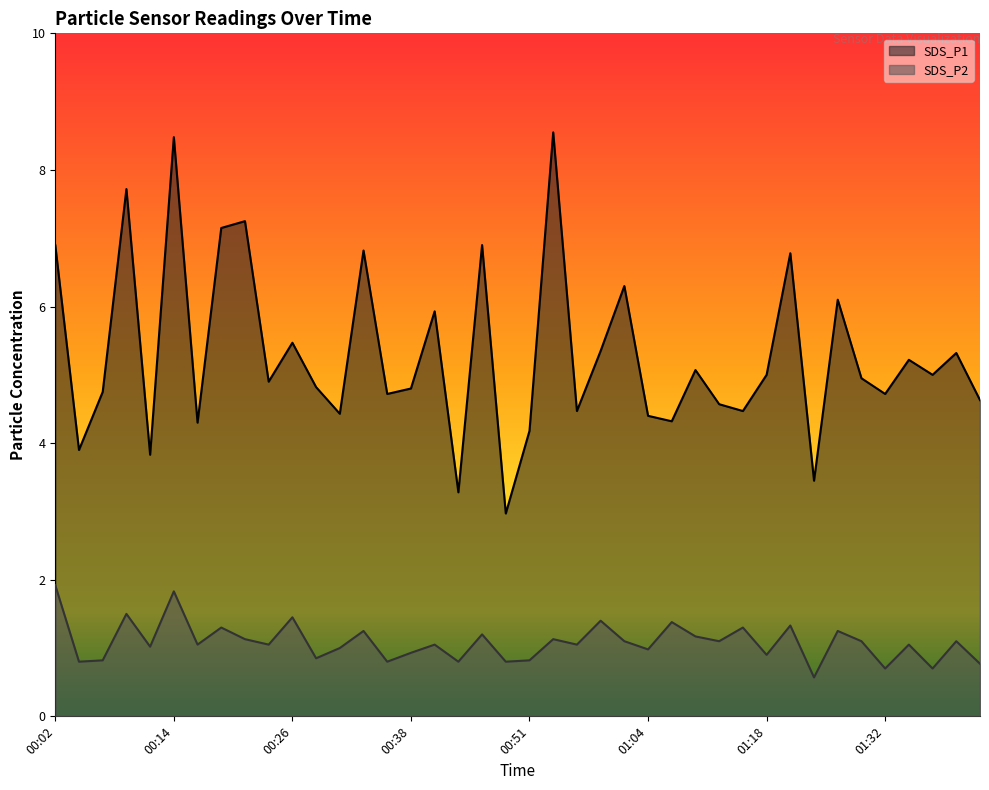

True or false: SDS_P2 and SDS_P1 cross at least once.

False